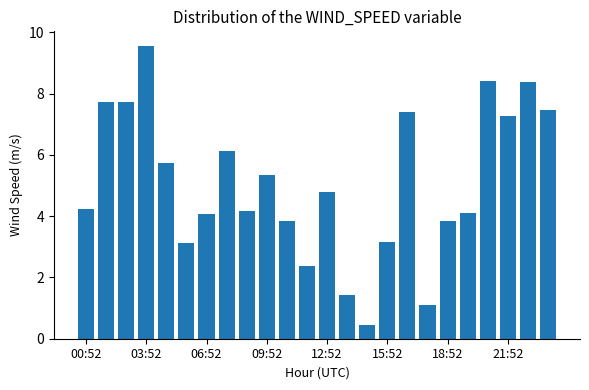

What is the value of the 16th bar from the left?

3.2